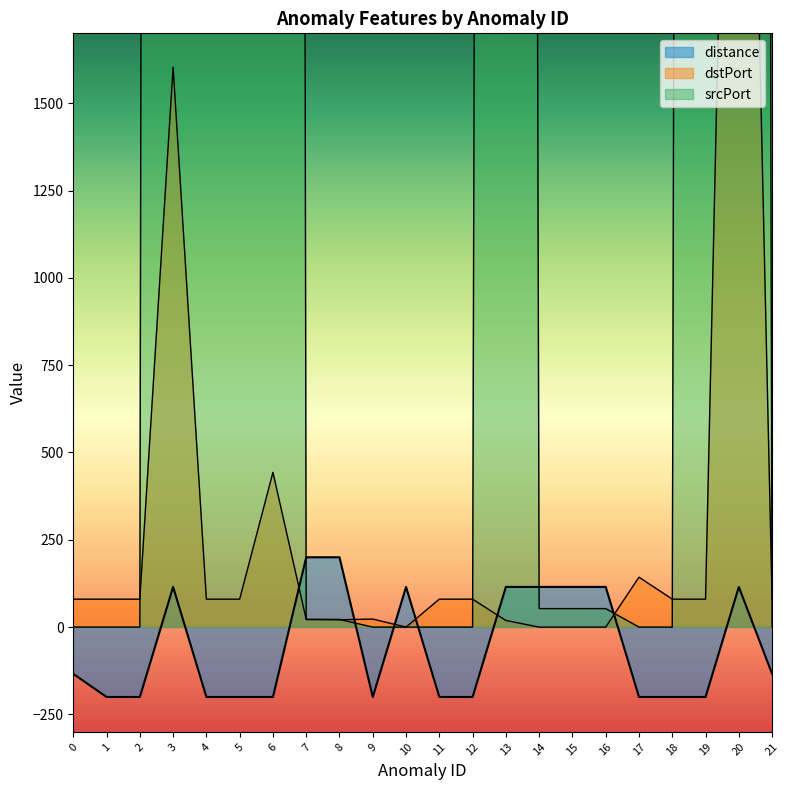

Count the number of categories in the chart.

22